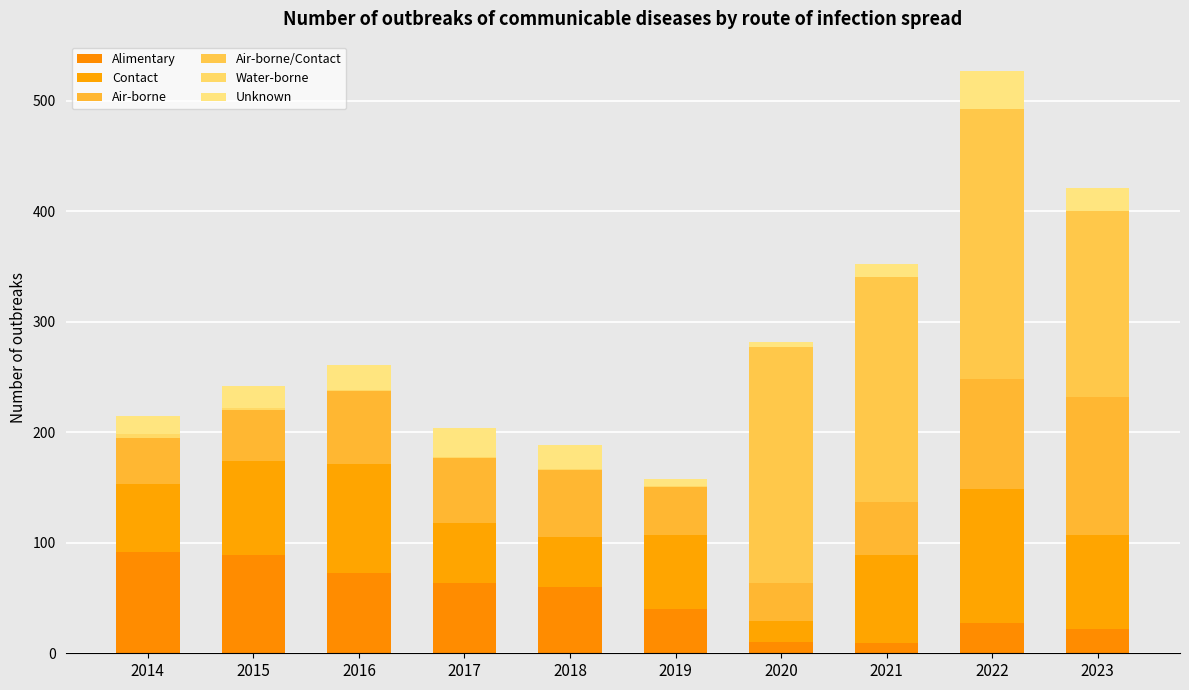

Are the bars grouped side by side (vs. stacked)?

No